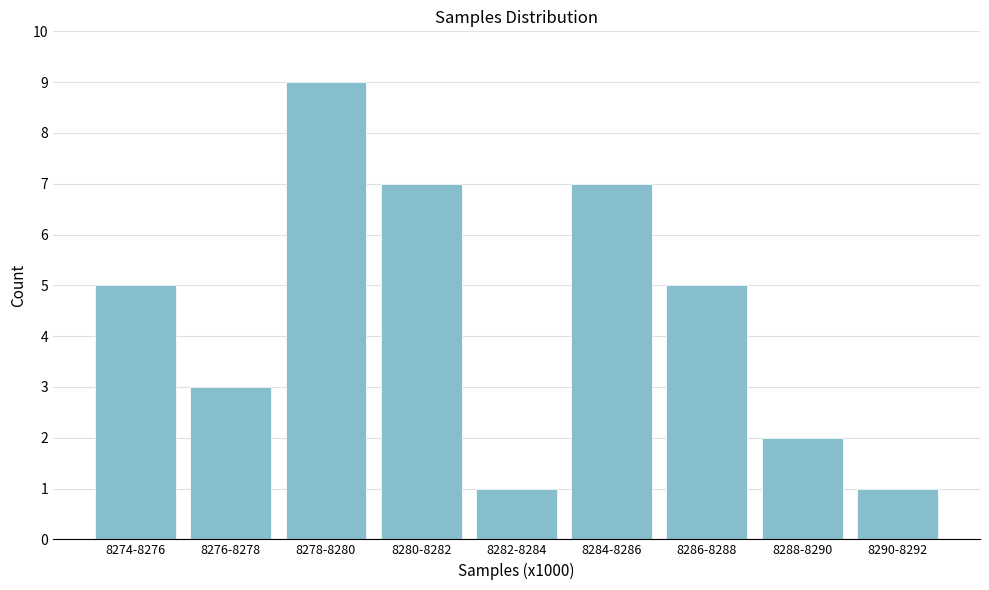

Reading left to right, list all the values displayed in this chart.

5	3	9	7	1	7	5	2	1